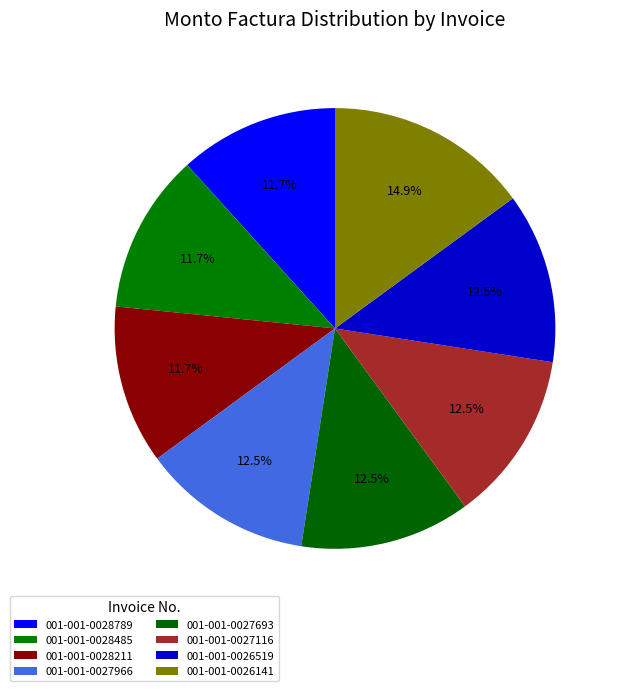

Which slice is the largest?

001-001-0026141